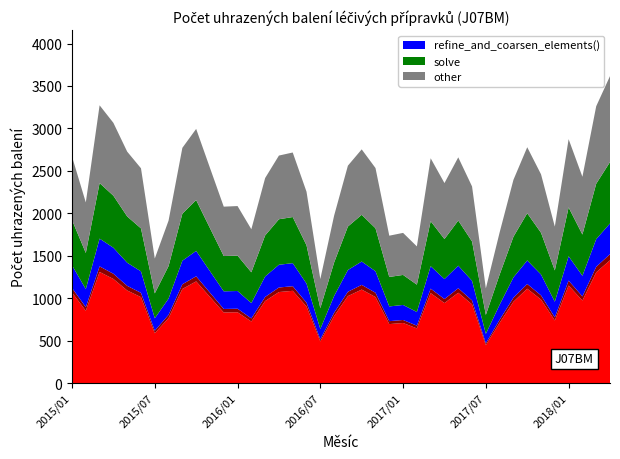

Reading right to left, extract all data points from this chart.

3616.0	3261.0	2430.0	2873.3	1843.0	2459.0	2778.0	2394.0	1775.0	1115.0	2316.0	2659.0	2356.0	2648.0	1610.0	1769.0	1736.0	2533.0	2753.0	2561.0	1972.1	1225.0	2254.0	2716.1	2680.0	2415.0	1812.0	2085.1	2078.0	2535.0	2994.0	2771.0	1914.0	1467.0	2530.0	2726.2	3065.3	3272.0	2128.0	2668.0